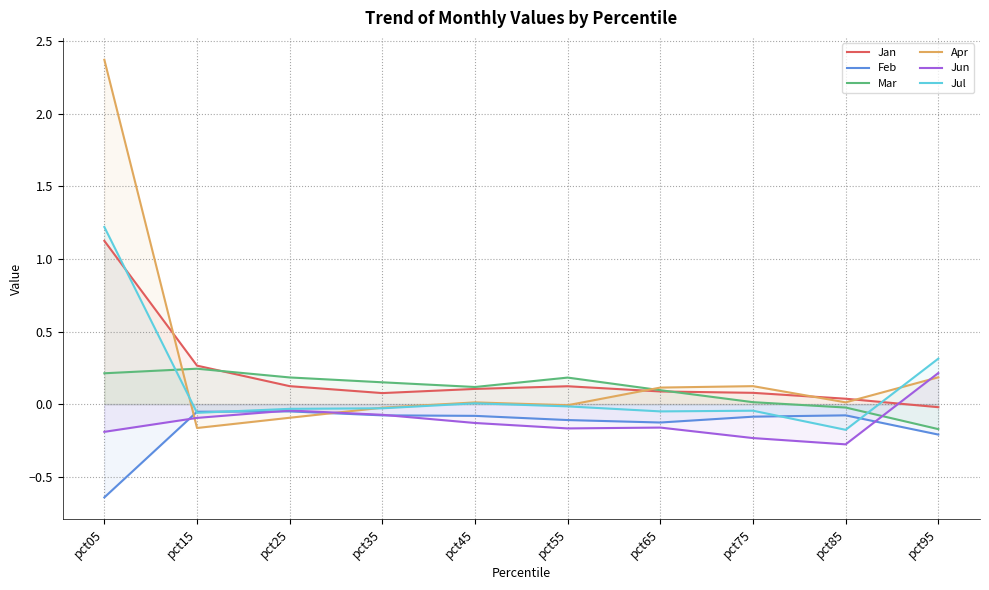

Where does the Jun series first go above 0?

pct95